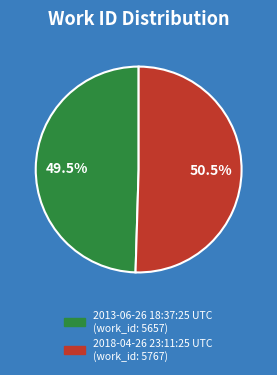

Which slice is the smallest?

2013-06-26 18:37:25 UTC